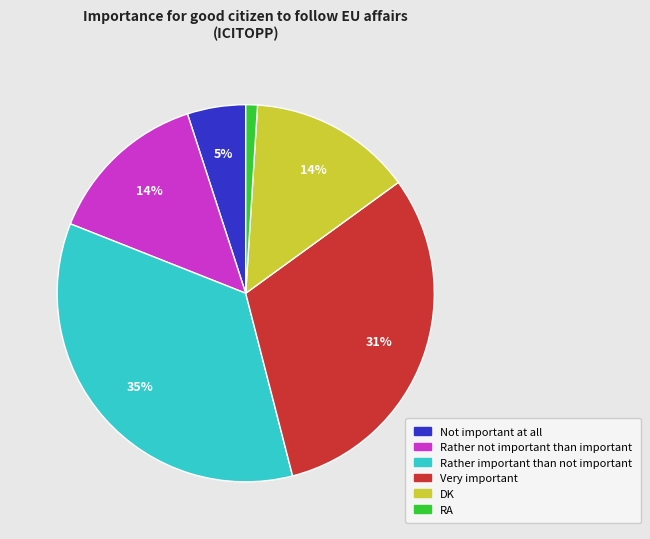

Is the sum of Very important and Rather not important than important greater than half?

No